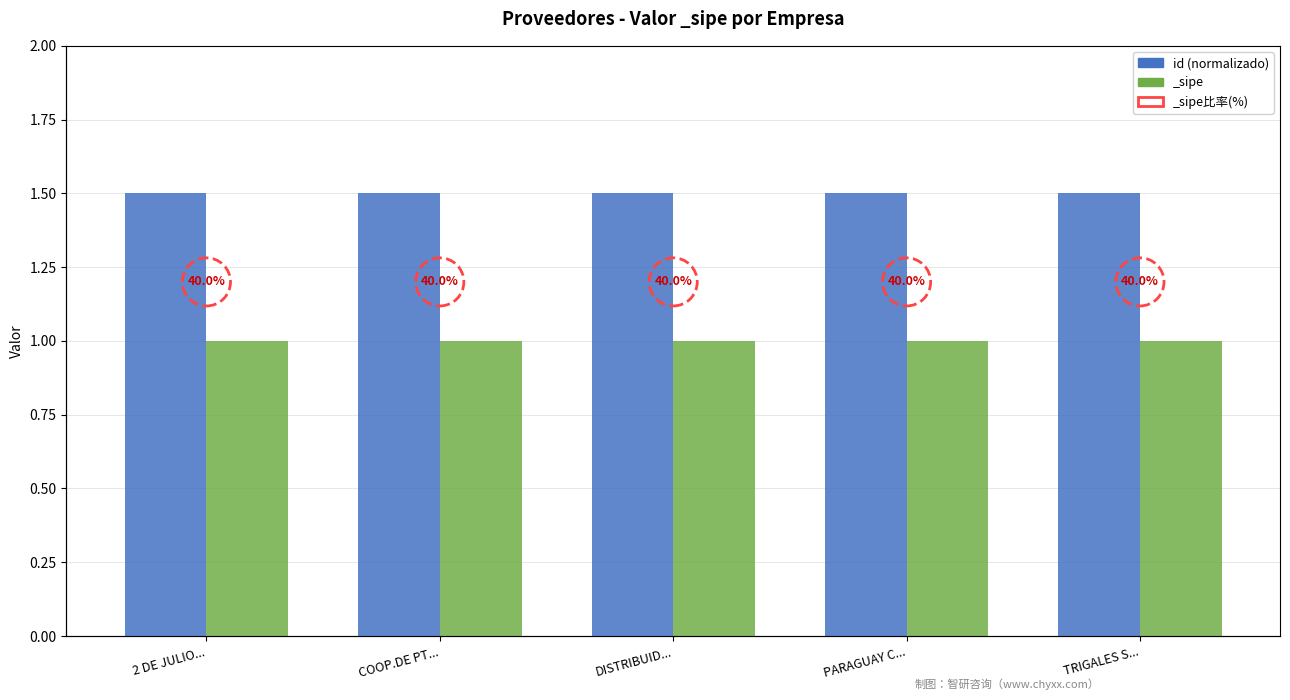

What is the ratio of the value at TRIGALES S... to the value at PARAGUAY C...?

1.0